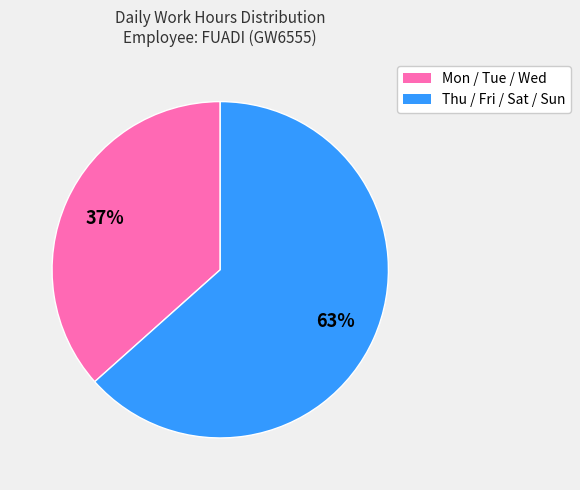

To the nearest percent, what is the average slice percentage?

50%